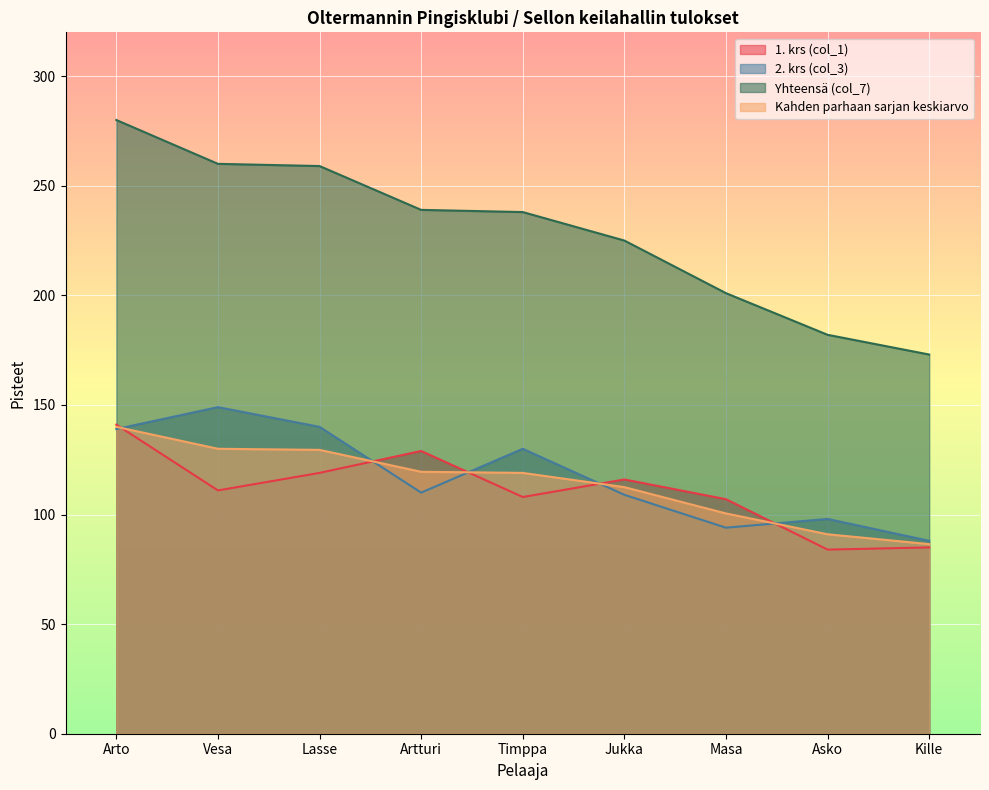

Read the 2. krs (col_3) value at Timppa.

130.0